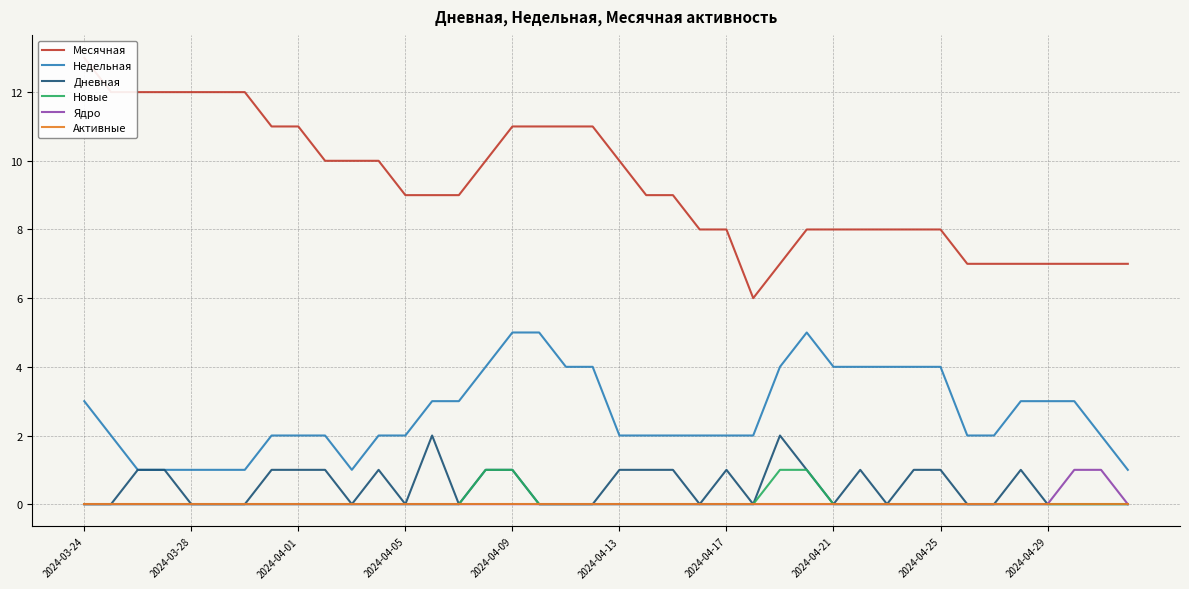

Rank the series by their maximum value, from highest to lowest.

Месячная, Недельная, Дневная, Новые, Ядро, Активные